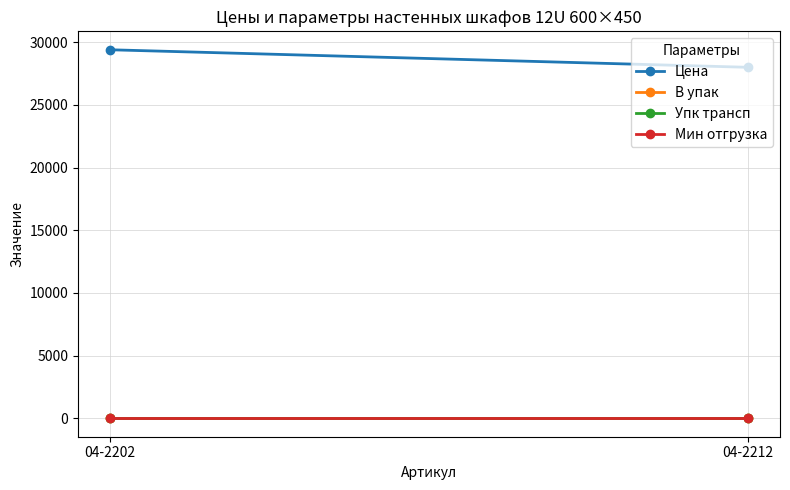

Is the value of Упк трансп at 04-2202 greater than the value of В упак at 04-2212?

No